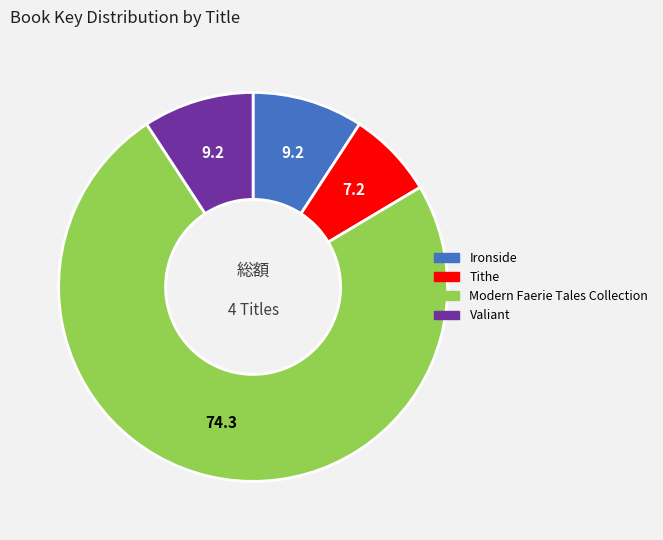

Approximately how many times larger is the value at Modern Faerie Tales Collection compared to Valiant?

8.1